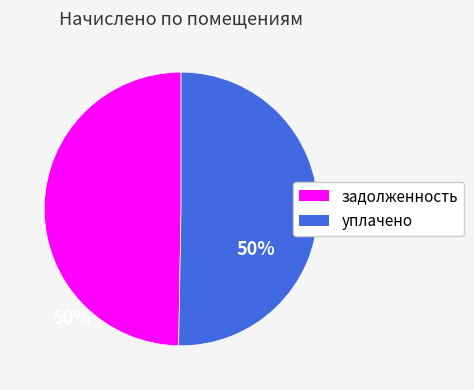

Does any single category account for the majority?

Yes